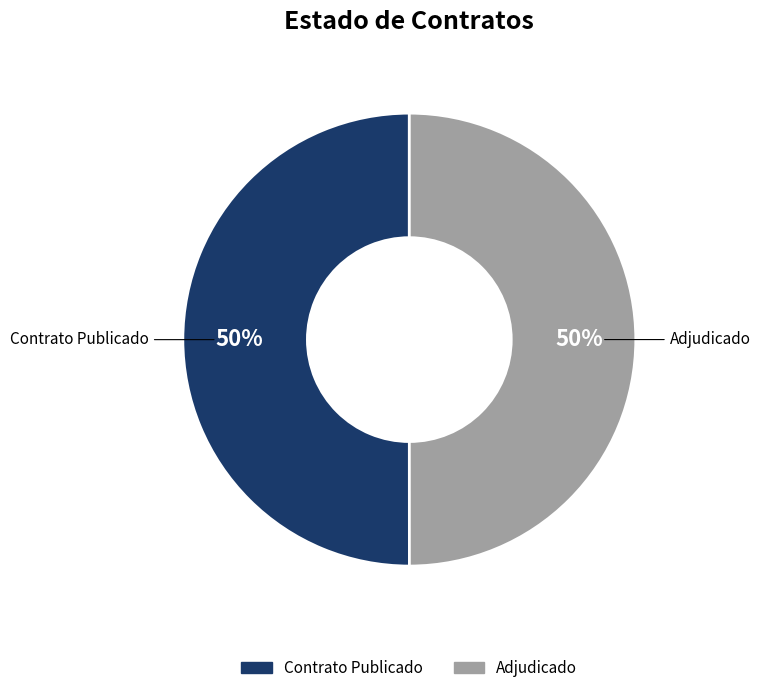

To the nearest percent, what is the average slice percentage?

50%